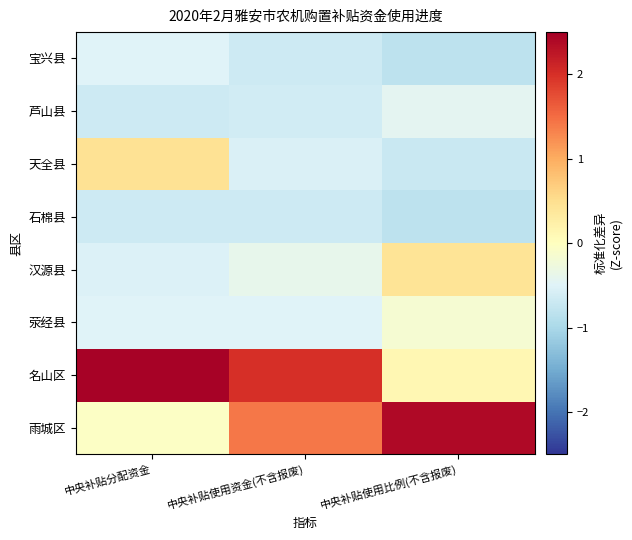

What is the minimum value shown in the chart?

-0.8